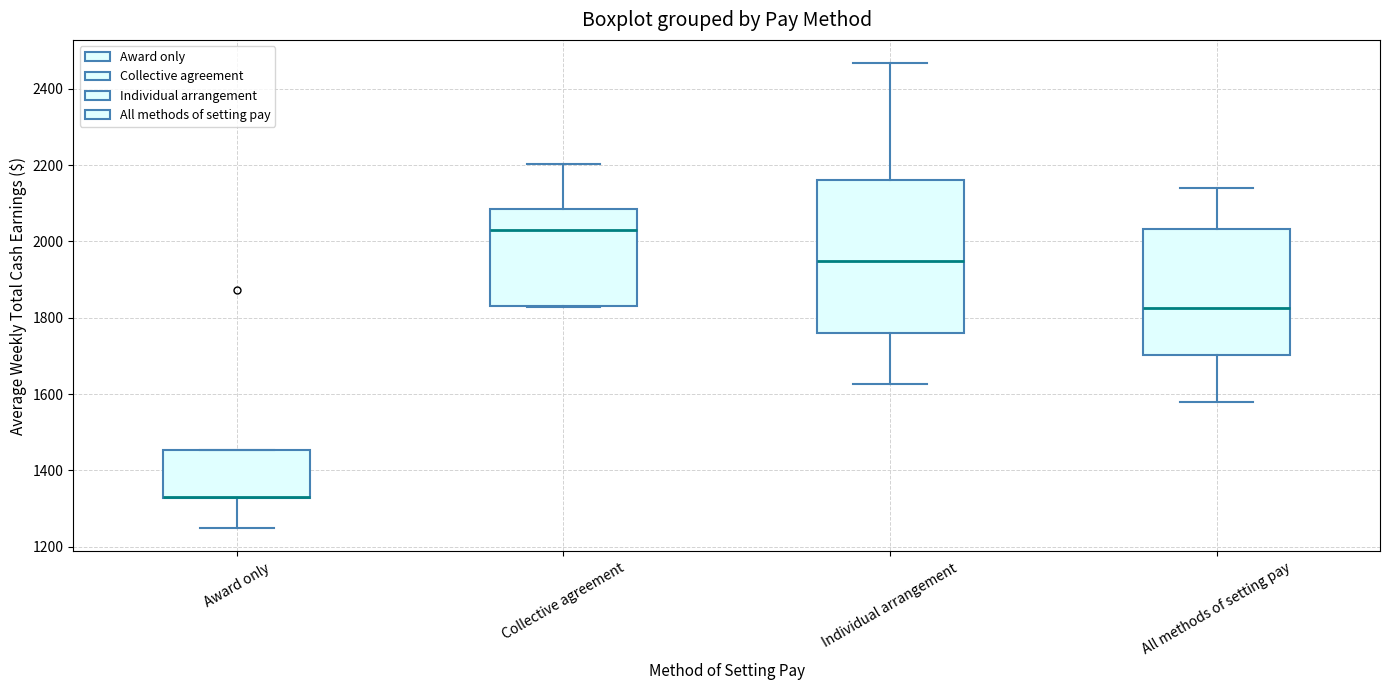

Where does the upper whisker of the box for Collective agreement end on the y-axis? The values are not printed on the chart, so give them approximately, as read against the axis.

2200